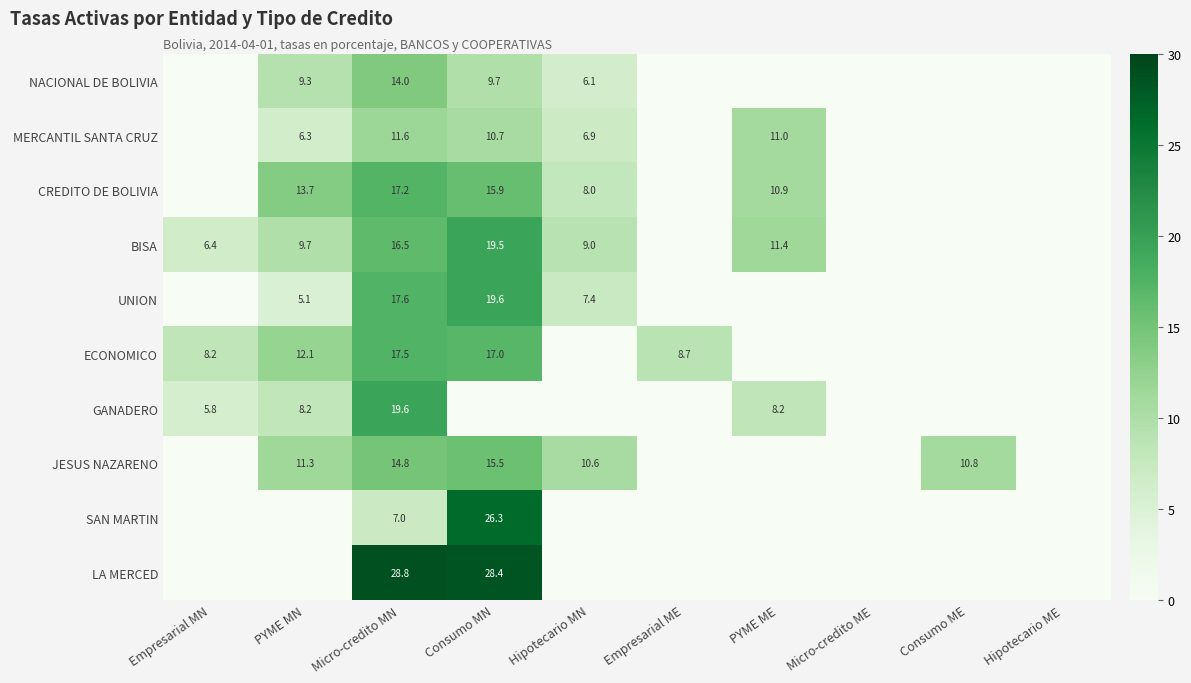

The value of MERCANTIL SANTA CRUZ at Hipotecario MN is 2.9. True or false?

False